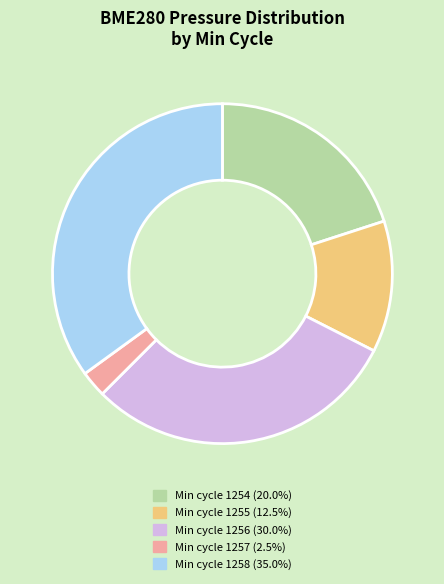

Is there any slice that represents more than half of the pie?

No